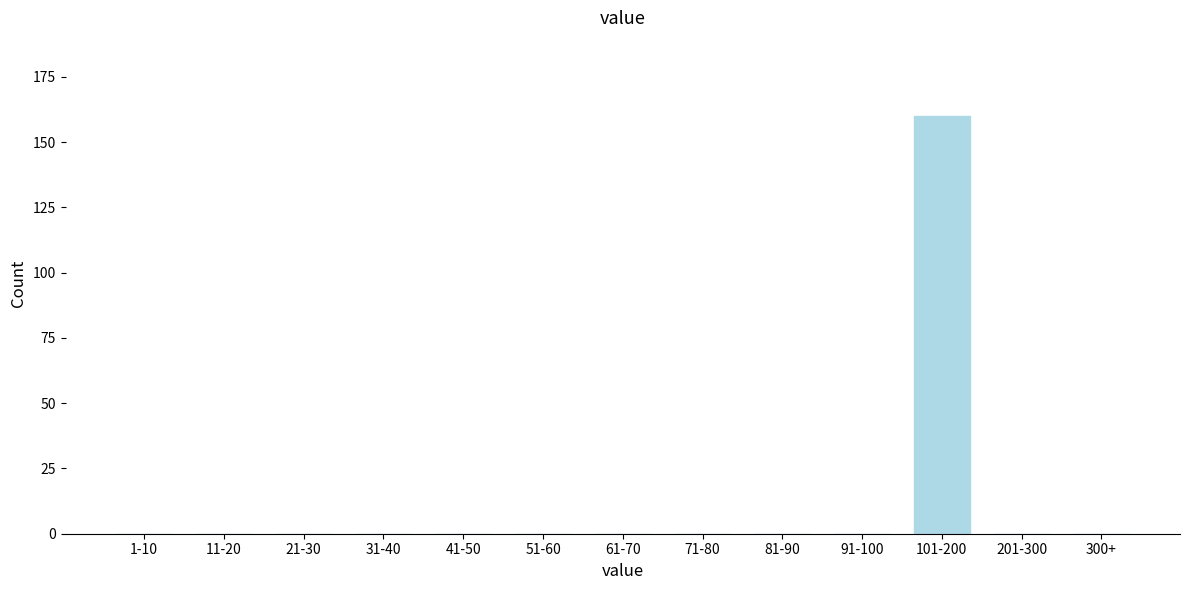

Reading left to right, what are all the values shown in this chart?

1-10=0	11-20=0	21-30=0	31-40=0	41-50=0	51-60=0	61-70=0	71-80=0	81-90=0	91-100=0	101-200=160	201-300=0	300+=0